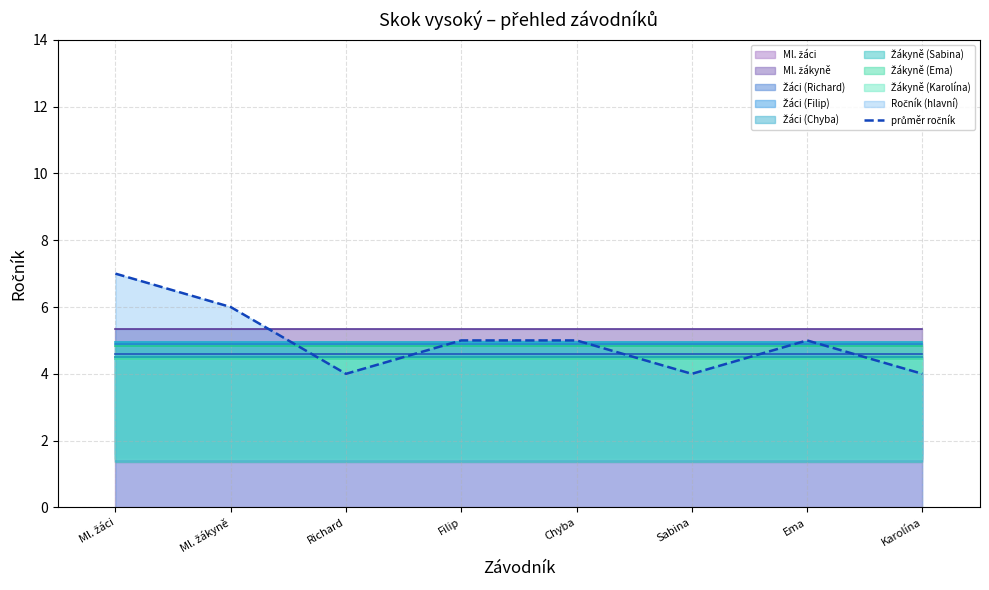

What is the label of the 7th point from the left?

Ema